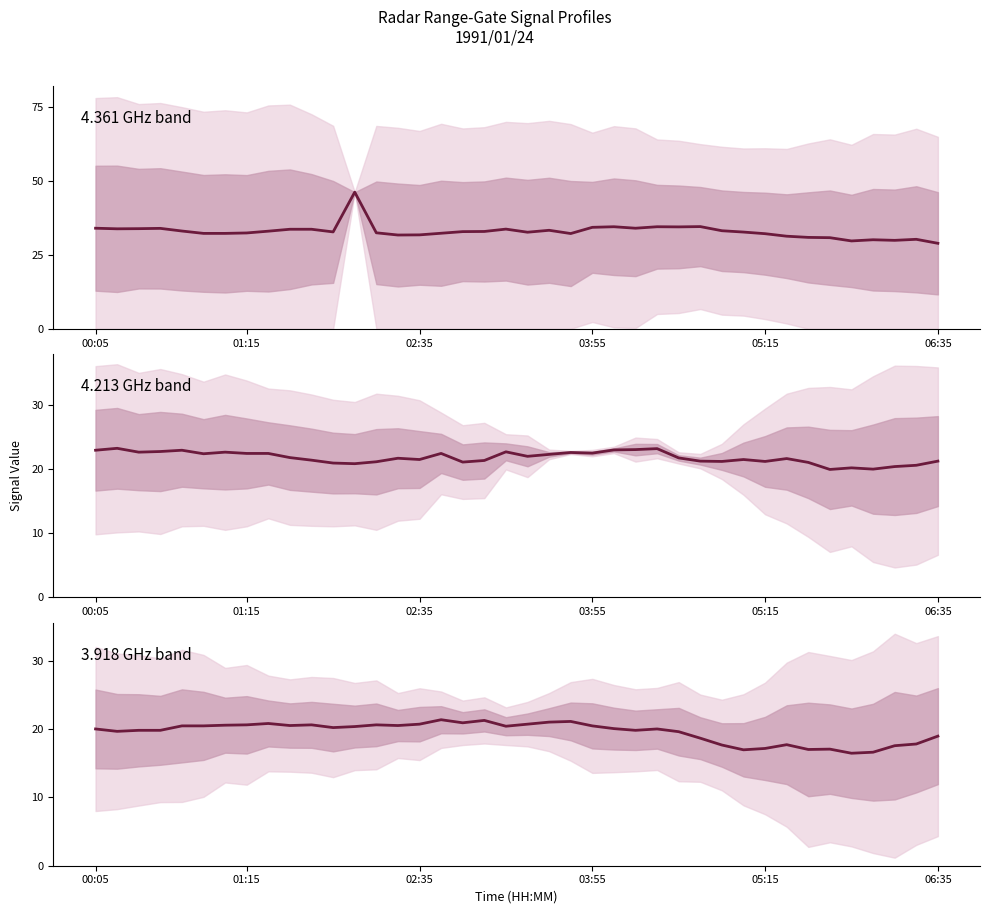

At which category does the chart reach its peak across all series?

12